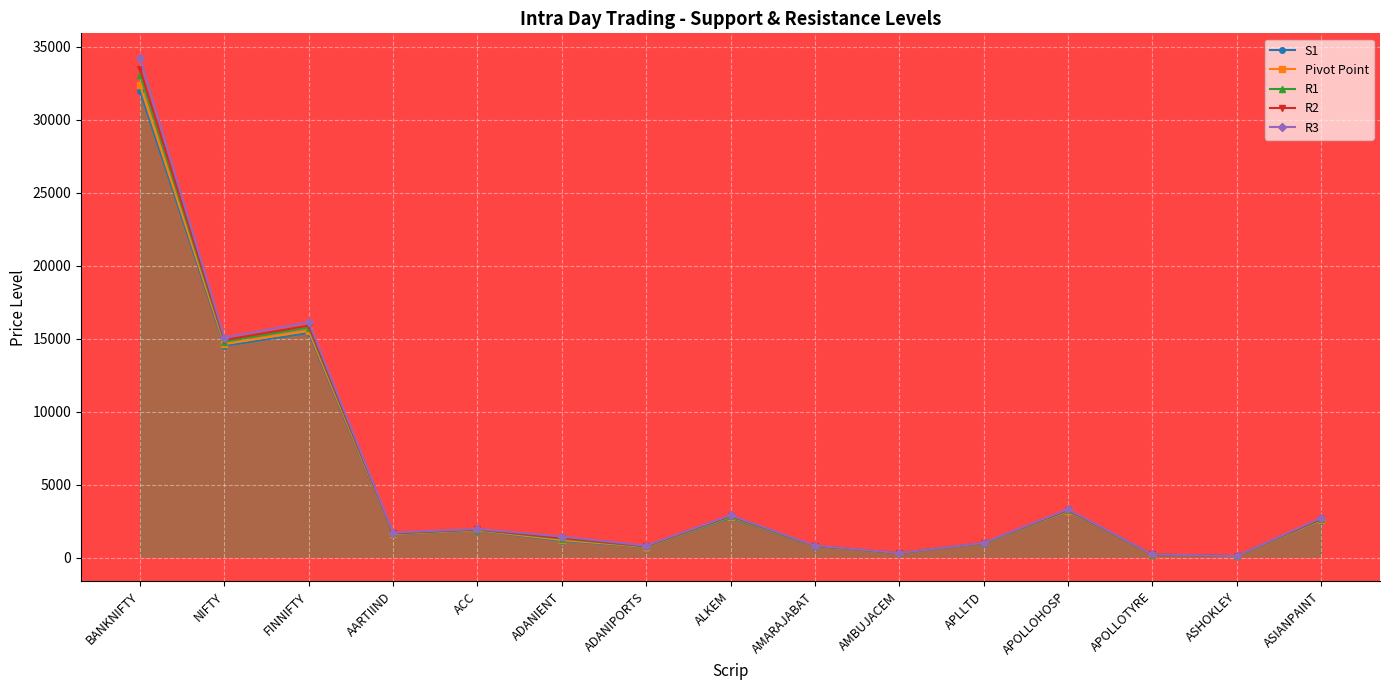

The value of S1 at ASIANPAINT is 551.2. True or false?

False